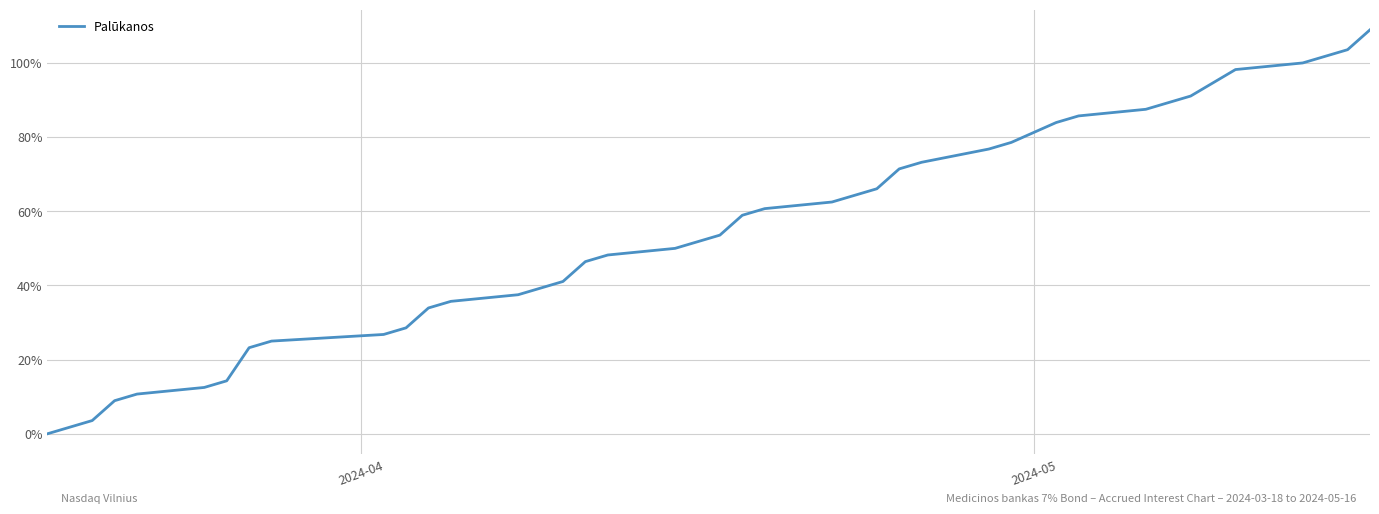

Does the chart have visible grid lines?

Yes